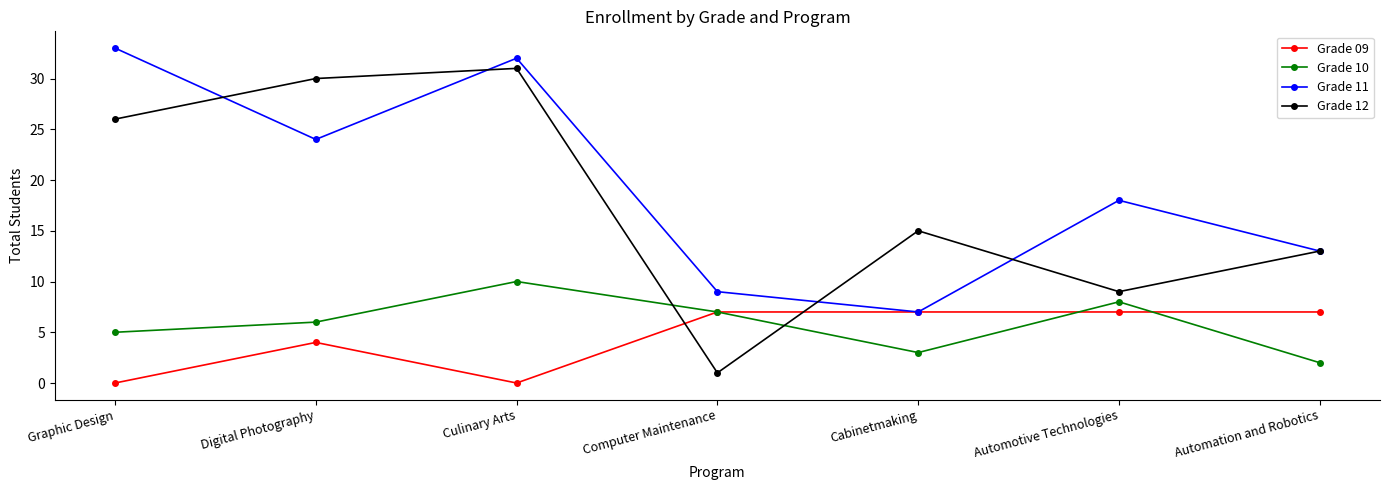

What is the approximate value of Grade 09 at Automotive Technologies?

7